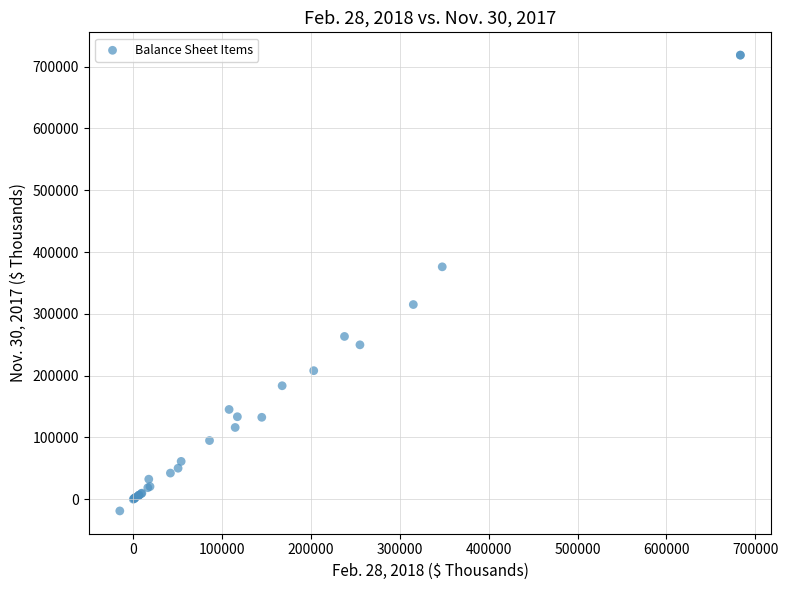

What Y value in the scatter plot is closest to 349859?

376084